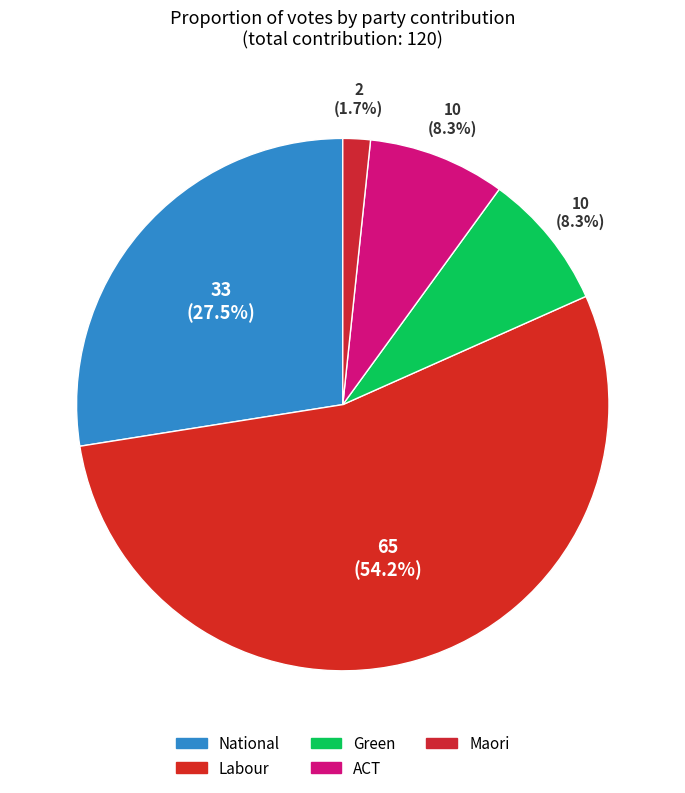

How much of the chart is everything except National?

72.5%